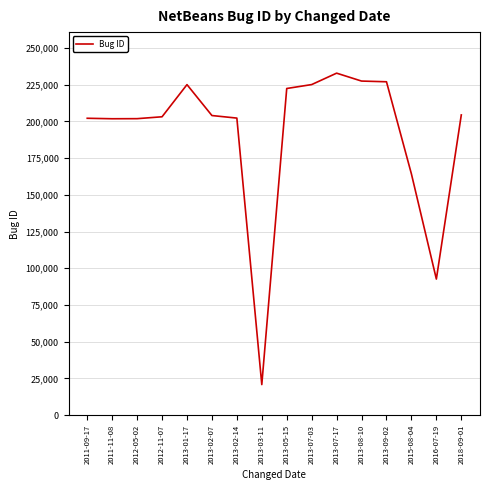

At which category does the chart reach its minimum across all series?

2013-03-11